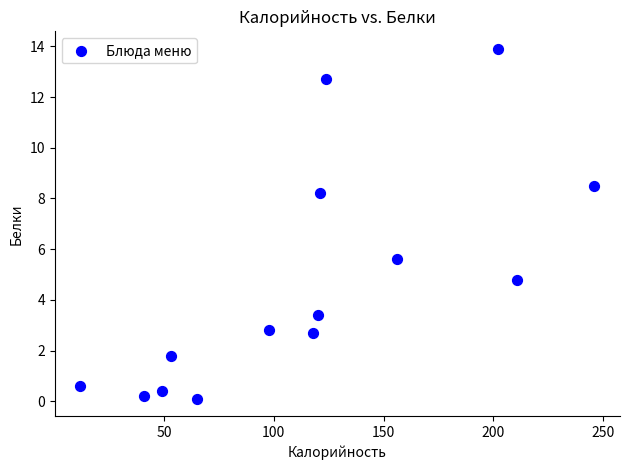

What Y value in the scatter plot is closest to 7?

8.2